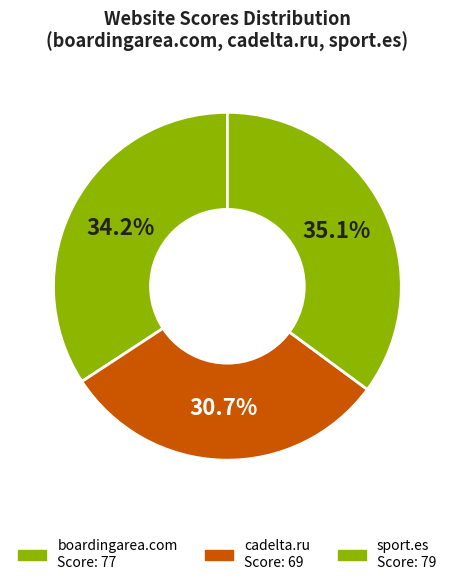

How many segments does this pie chart have?

3